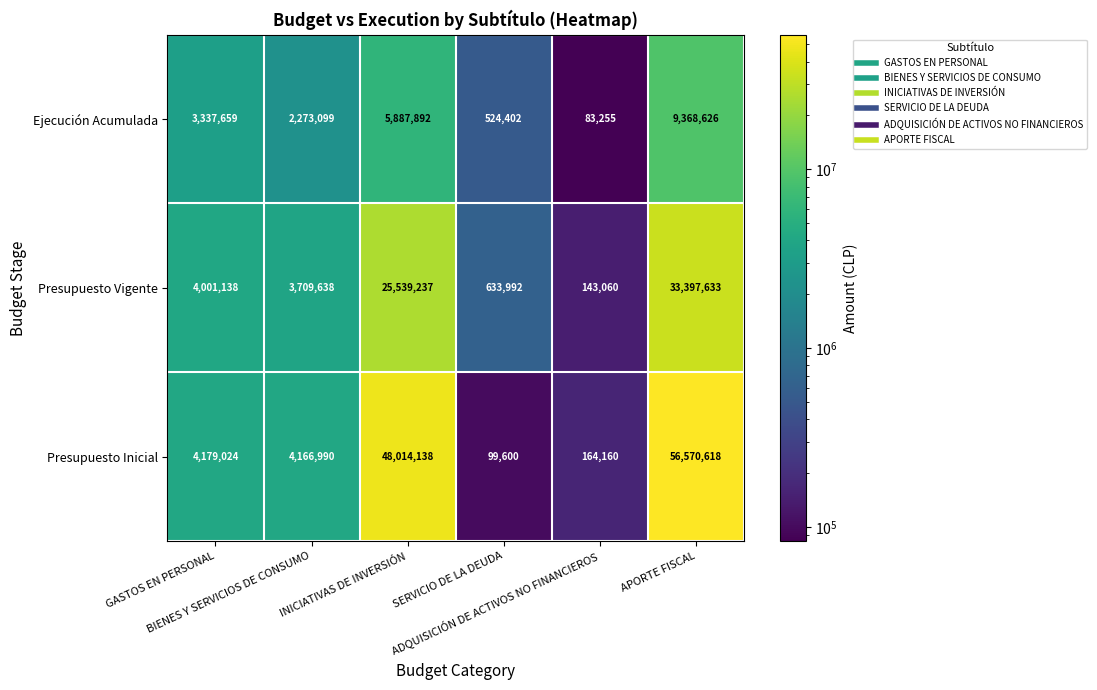

List the series in order of their peak value, lowest first.

Ejecución Acumulada, Presupuesto Vigente, Presupuesto Inicial